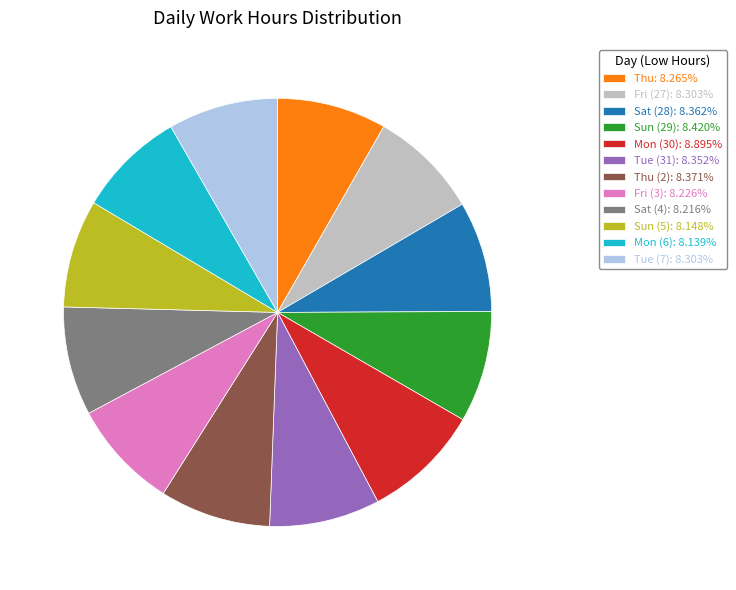

Is there any slice that represents more than half of the pie?

No